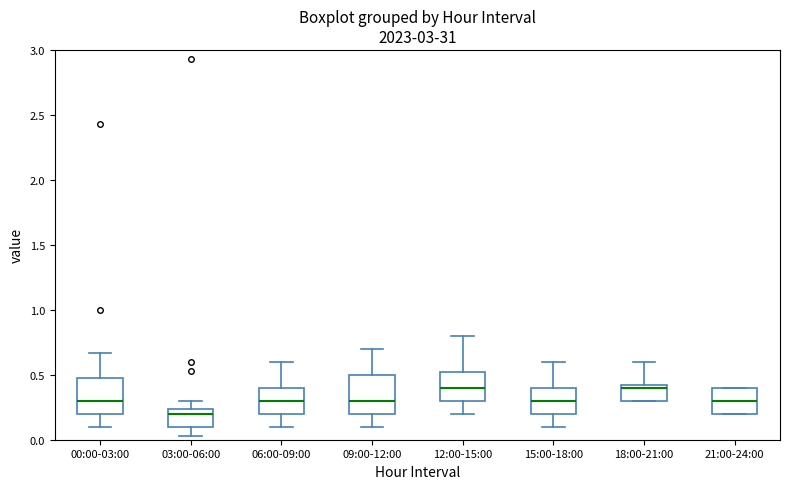

Reading left to right, transcribe this box plot: for each box, give where its median line is, the range the box spans, and where its two whiskers end, as read against the y-axis. The values are not printed on the chart, so give them approximately, as read against the axis.

00:00-03:00: median 0.30, box 0.20 to 0.50, whiskers 0.10 to 0.65
03:00-06:00: median 0.20, box 0.10 to 0.25, whiskers 0.05 to 0.30
06:00-09:00: median 0.30, box 0.20 to 0.40, whiskers 0.10 to 0.60
09:00-12:00: median 0.30, box 0.20 to 0.50, whiskers 0.10 to 0.70
12:00-15:00: median 0.40, box 0.30 to 0.55, whiskers 0.20 to 0.80
15:00-18:00: median 0.30, box 0.20 to 0.40, whiskers 0.10 to 0.60
18:00-21:00: median 0.40, box 0.30 to 0.45, whiskers 0.30 to 0.60
21:00-24:00: median 0.30, box 0.20 to 0.40, whiskers 0.20 to 0.40